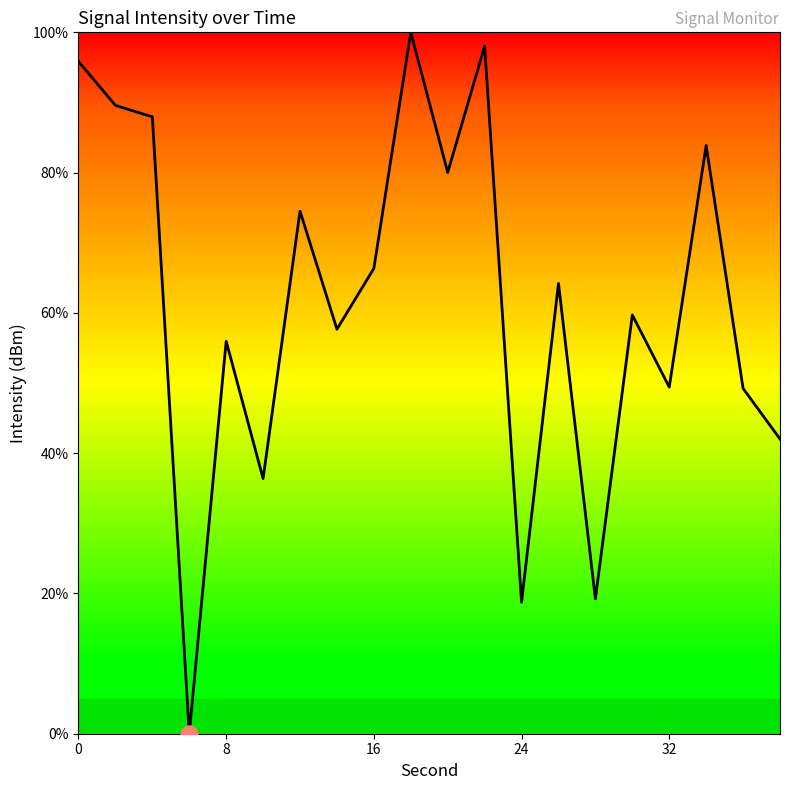

What is the difference between the maximum and minimum values?

100.0